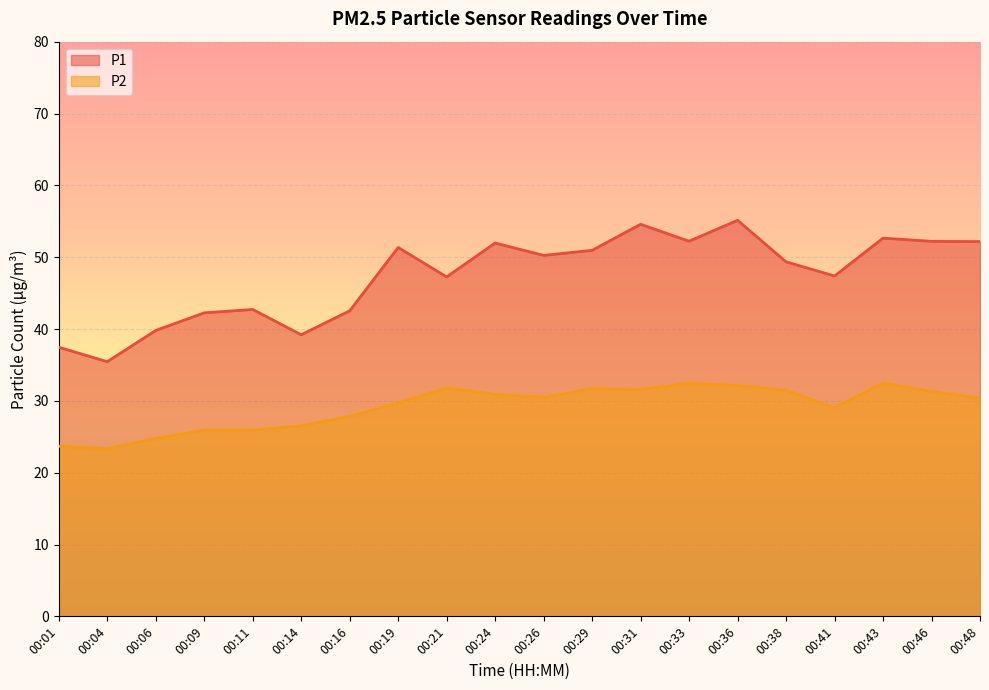

What is the sum of the P2 values at 00:43 and 00:24?

63.4